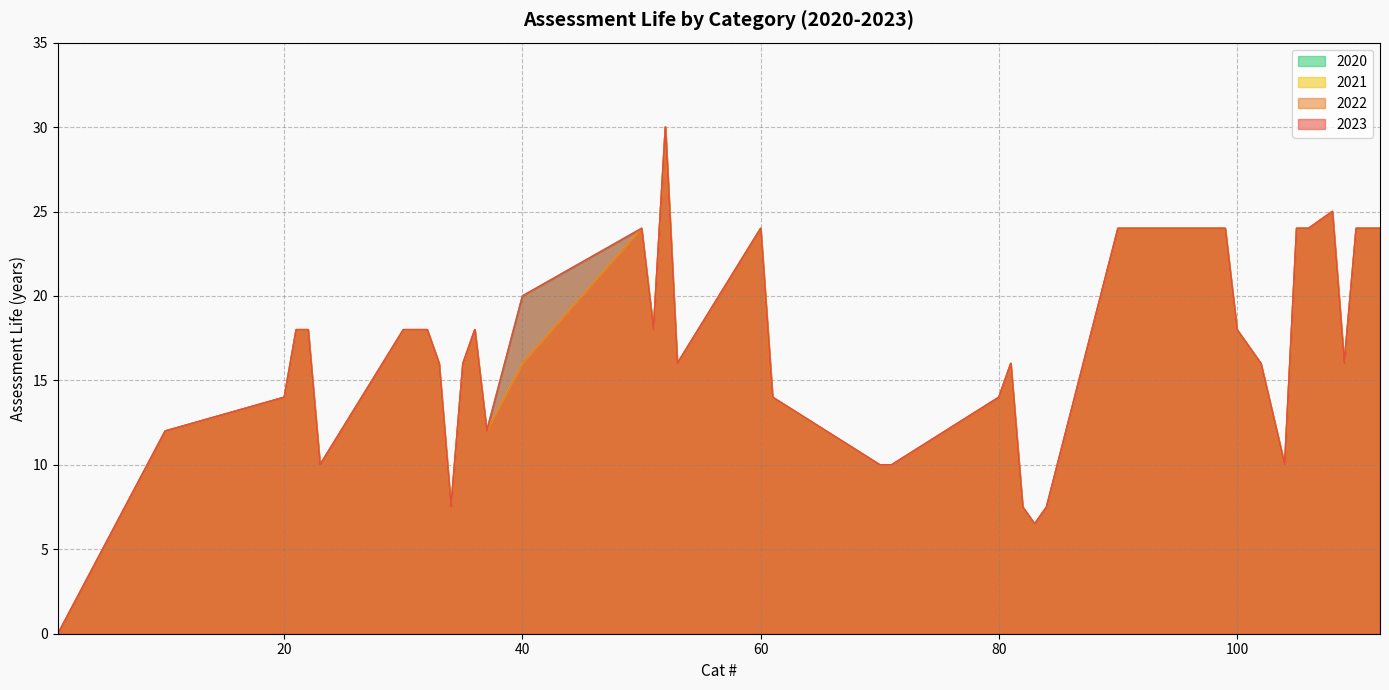

What is the difference between the 2020 values at 71 and 81?

6.0